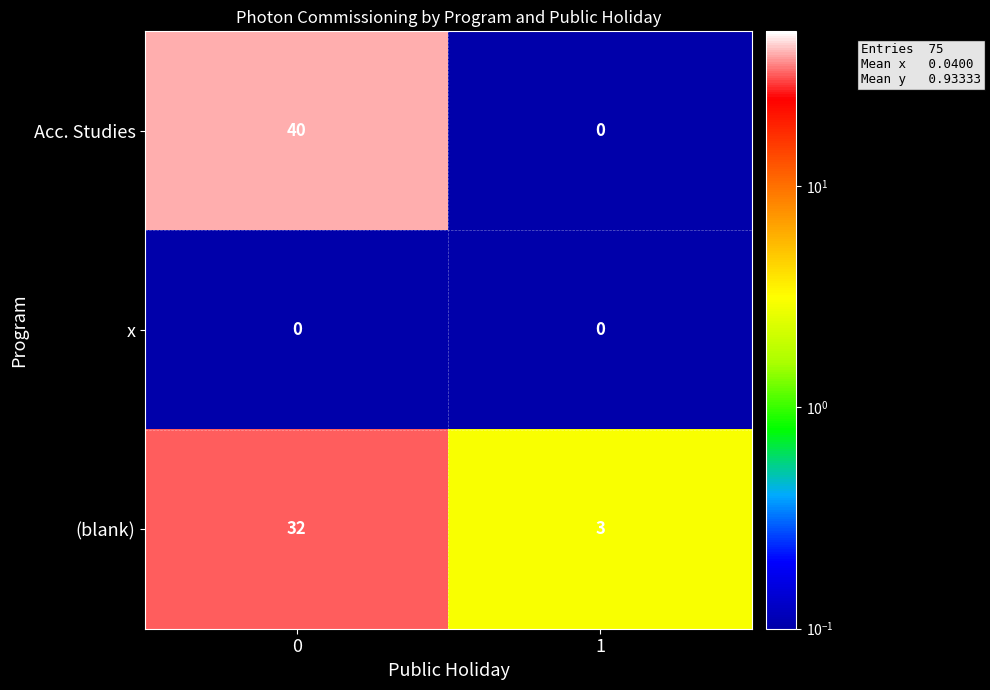

What is the maximum value shown in the chart?

40